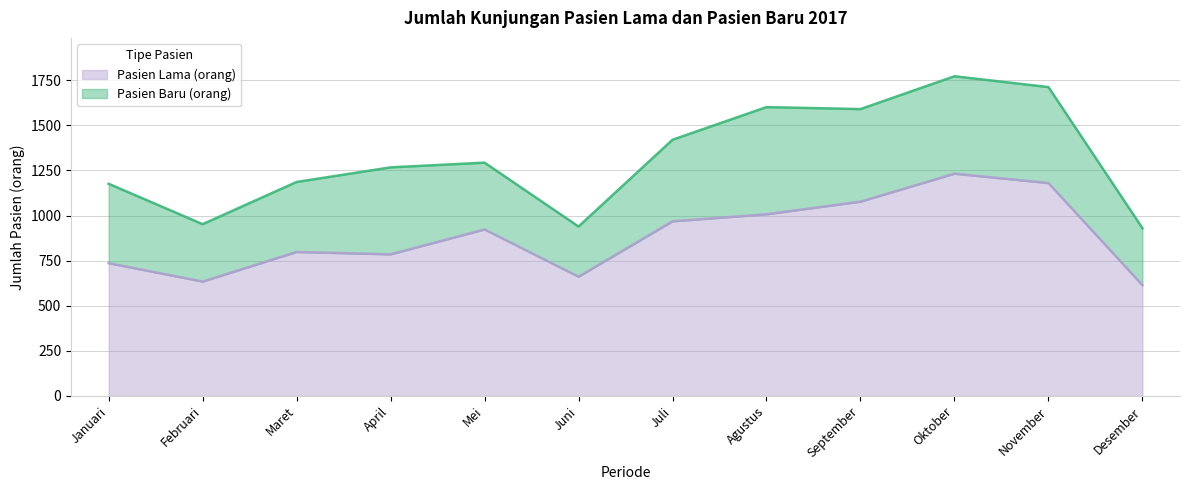

What is the total value across all series at April?

1267